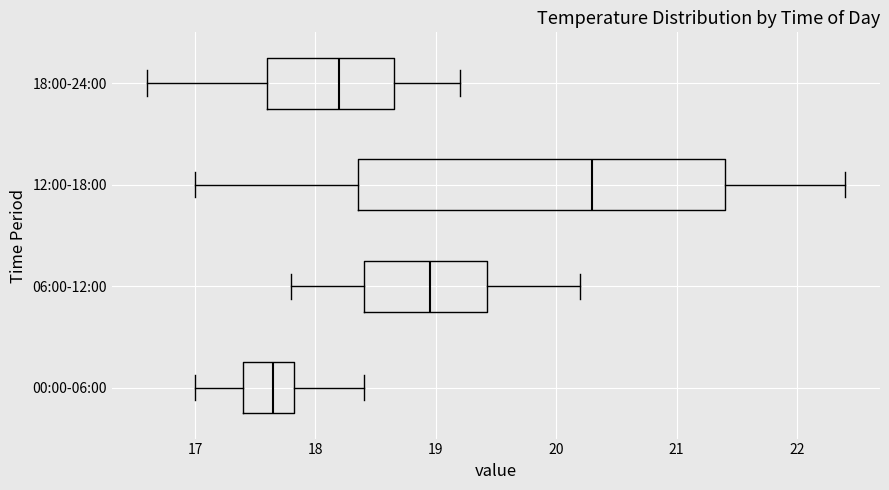

Reading bottom to top, read every box against the x-axis: the position of its median line, the range the box covers, and the ends of its whiskers. The values are not printed on the chart, so give them approximately, as read against the axis.

00:00-06:00: median 17.7, box 17.4 to 17.8, whiskers 17.0 to 18.4
06:00-12:00: median 19.0, box 18.4 to 19.4, whiskers 17.8 to 20.2
12:00-18:00: median 20.3, box 18.4 to 21.4, whiskers 17.0 to 22.4
18:00-24:00: median 18.2, box 17.6 to 18.7, whiskers 16.6 to 19.2